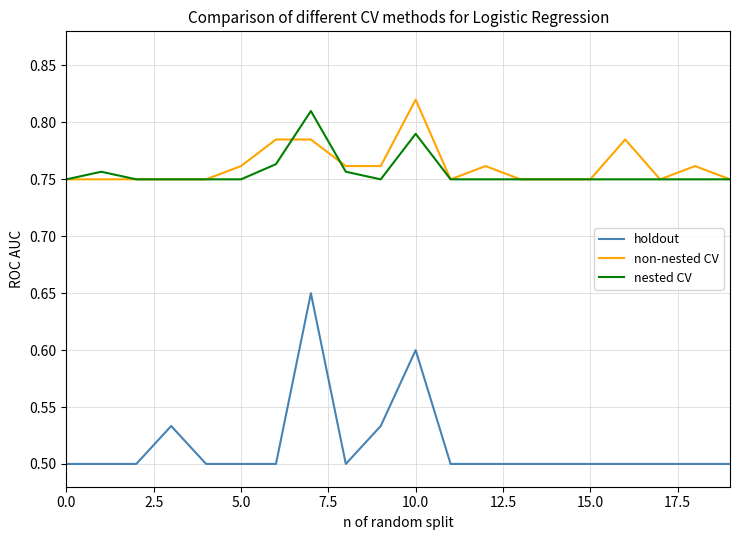

True or false: holdout and nested CV intersect in this chart.

False